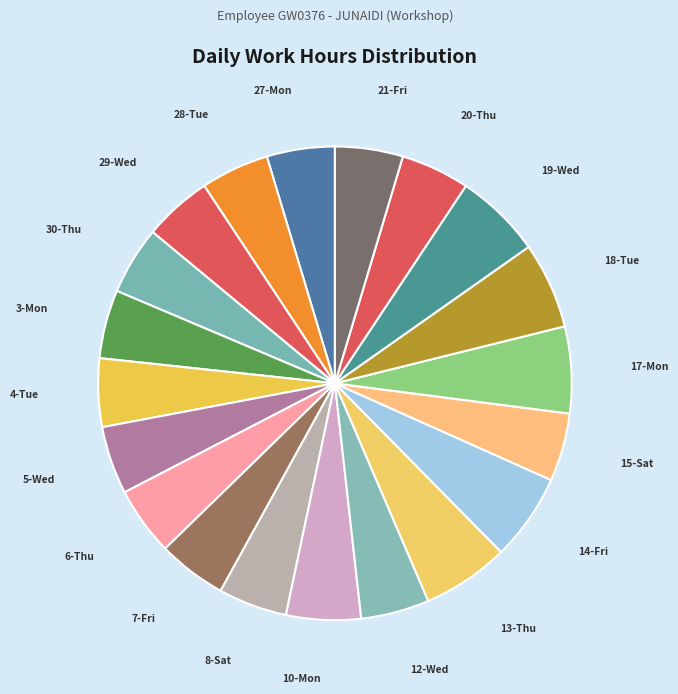

The 15-Sat slice represents 5% of the pie. True or false?

True